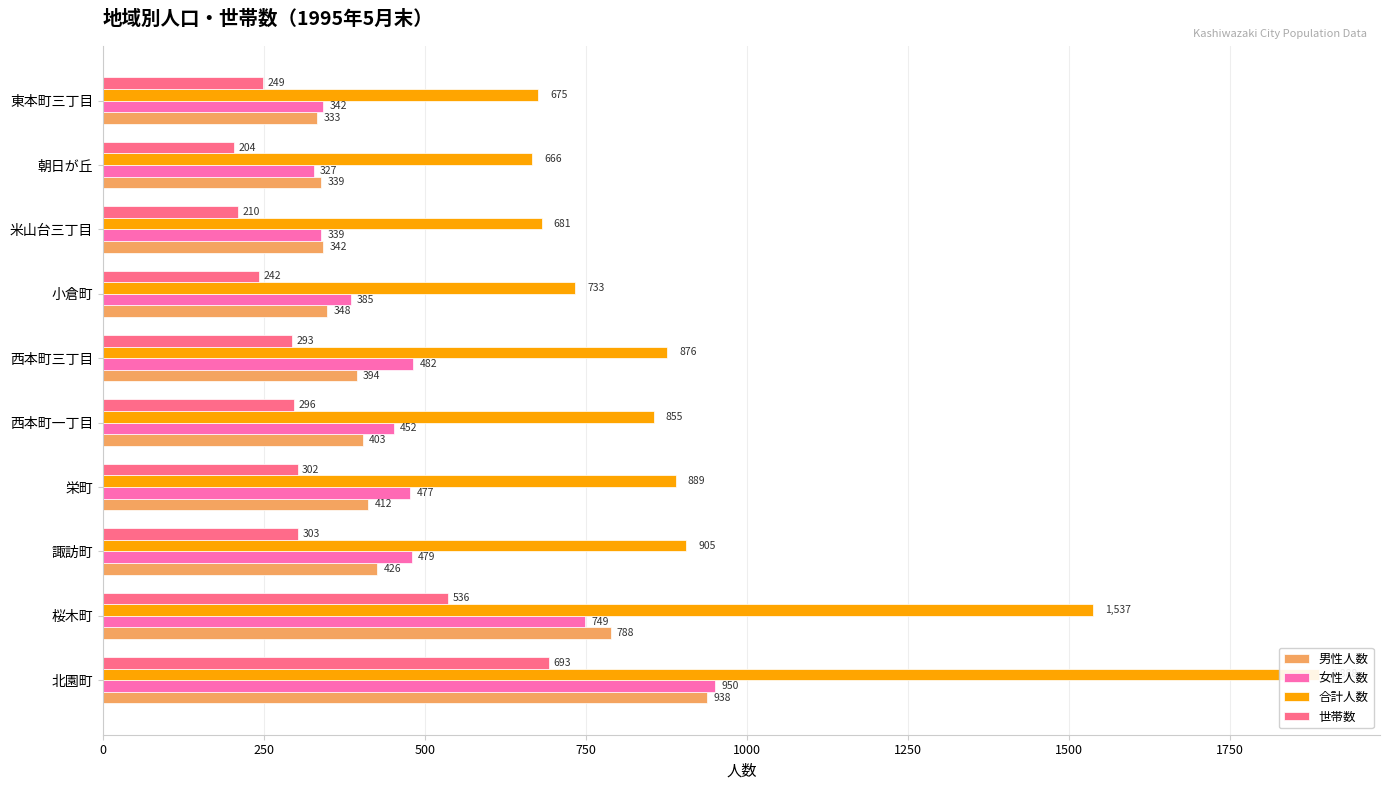

How many values in the 世帯数 series are below 296?

5